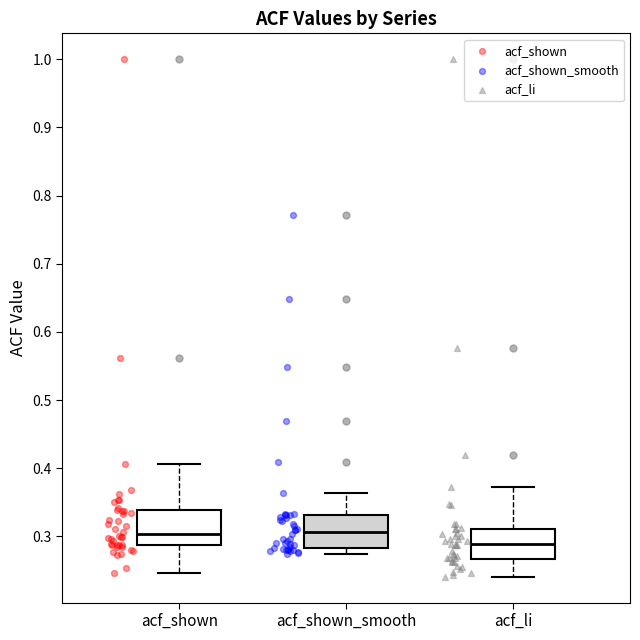

Reading left to right, transcribe this box plot: for each box, give where its median line is, the range the box spans, and where its two whiskers end, as read against the y-axis. The values are not printed on the chart, so give them approximately, as read against the axis.

acf_shown: median 0.30, box 0.29 to 0.34, whiskers 0.25 to 0.41
acf_shown_smooth: median 0.31, box 0.28 to 0.33, whiskers 0.28 (just below the box's lower edge) to 0.36
acf_li: median 0.29, box 0.27 to 0.31, whiskers 0.24 to 0.37